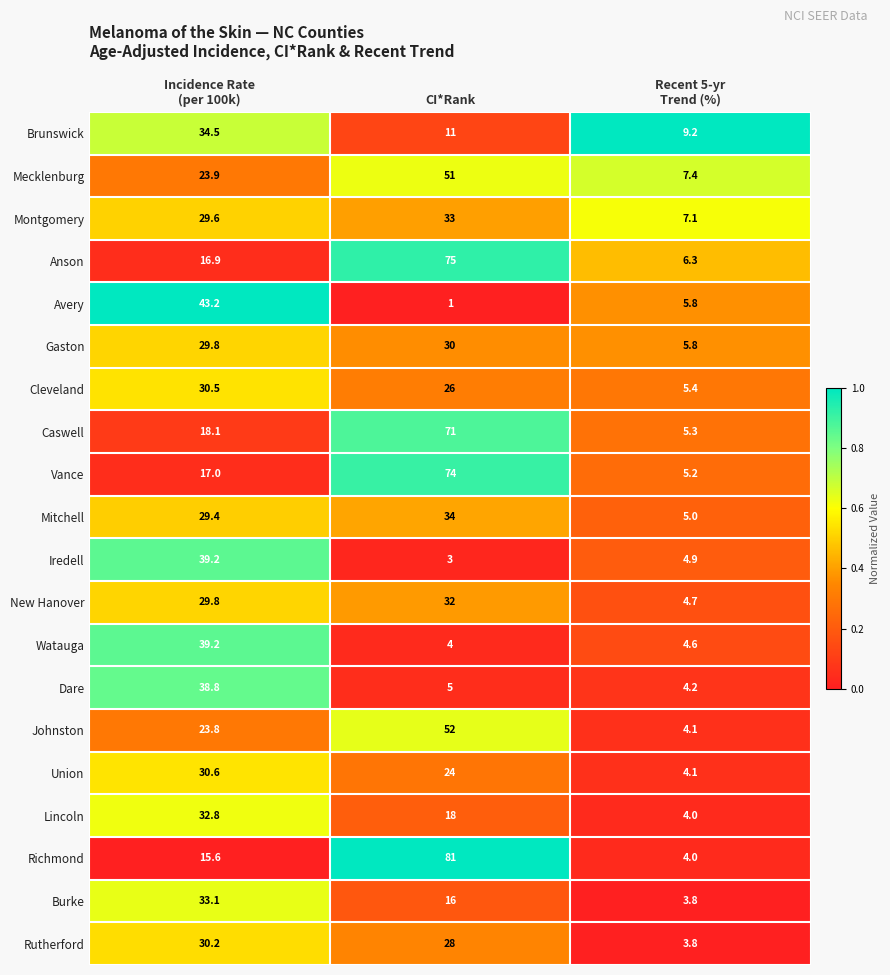

Is it true that Richmond equals 81.0 at CI*Rank?

True